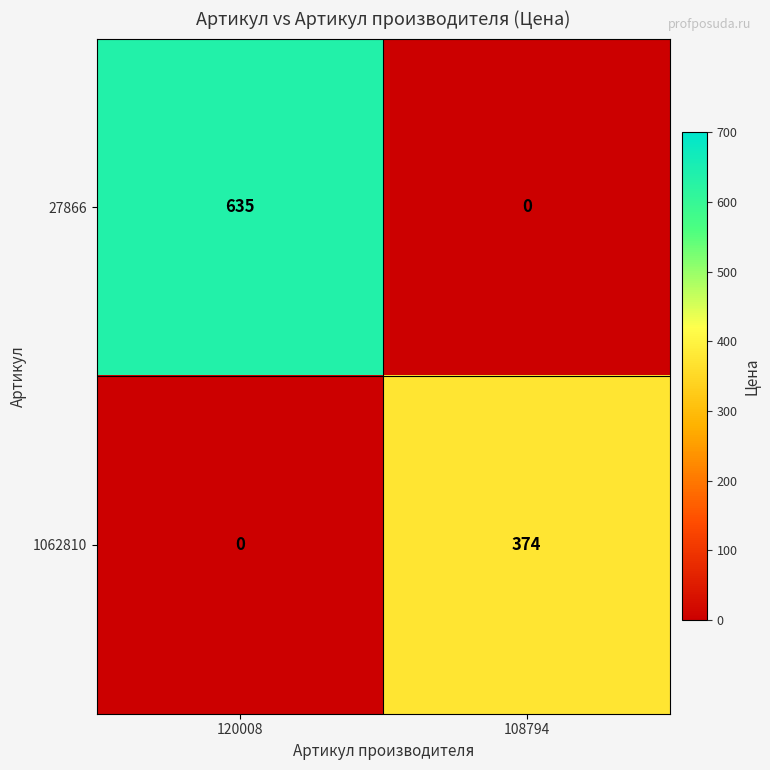

Reading left to right, list all the values displayed in this chart.

27866: 120008=635	108794=0
1062810: 120008=0	108794=374